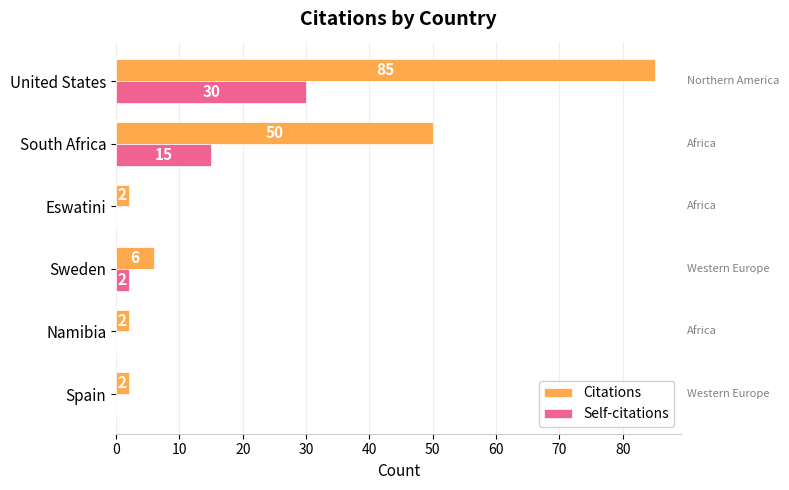

What is the sum of the Citations values at South Africa and Namibia?

52